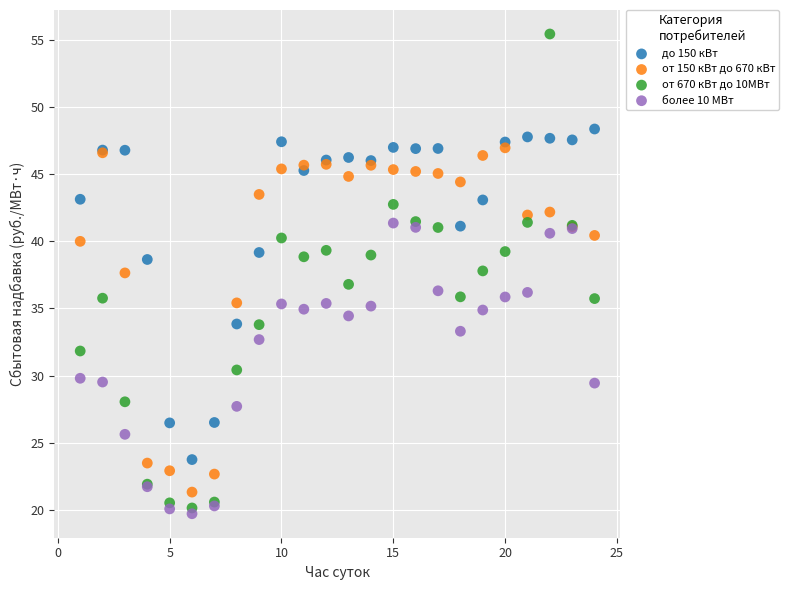

Which series has the widest spread of Y values?

от 670 кВт до 10МВт